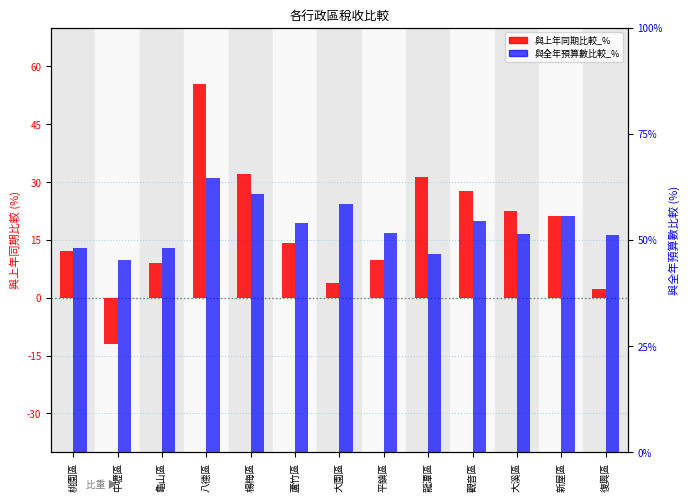

Reading right to left, list all the values displayed in this chart.

累計實徵淨額與上年同期比較_%: 2.3	21.1	22.4	27.6	31.4	9.9	3.8	14.2	32.1	55.3	9.1	-12.1	12.2
累計實徵淨額與全年預算數比較_%: 51.1	55.7	51.3	54.5	46.7	51.6	58.4	53.9	60.9	64.6	48.2	45.3	48.1